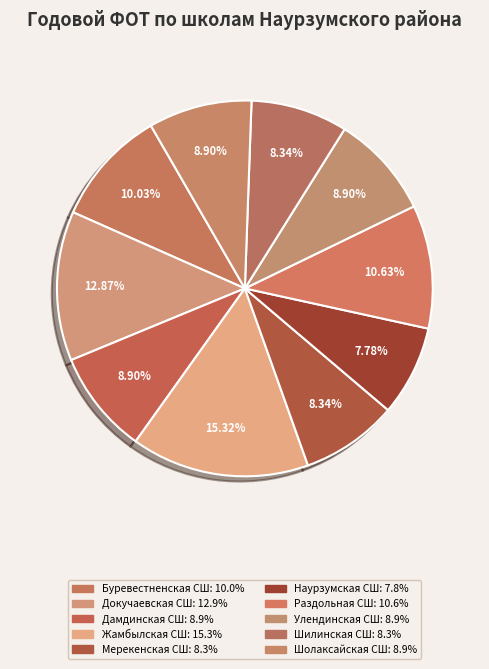

Count the number of slices in the pie.

10